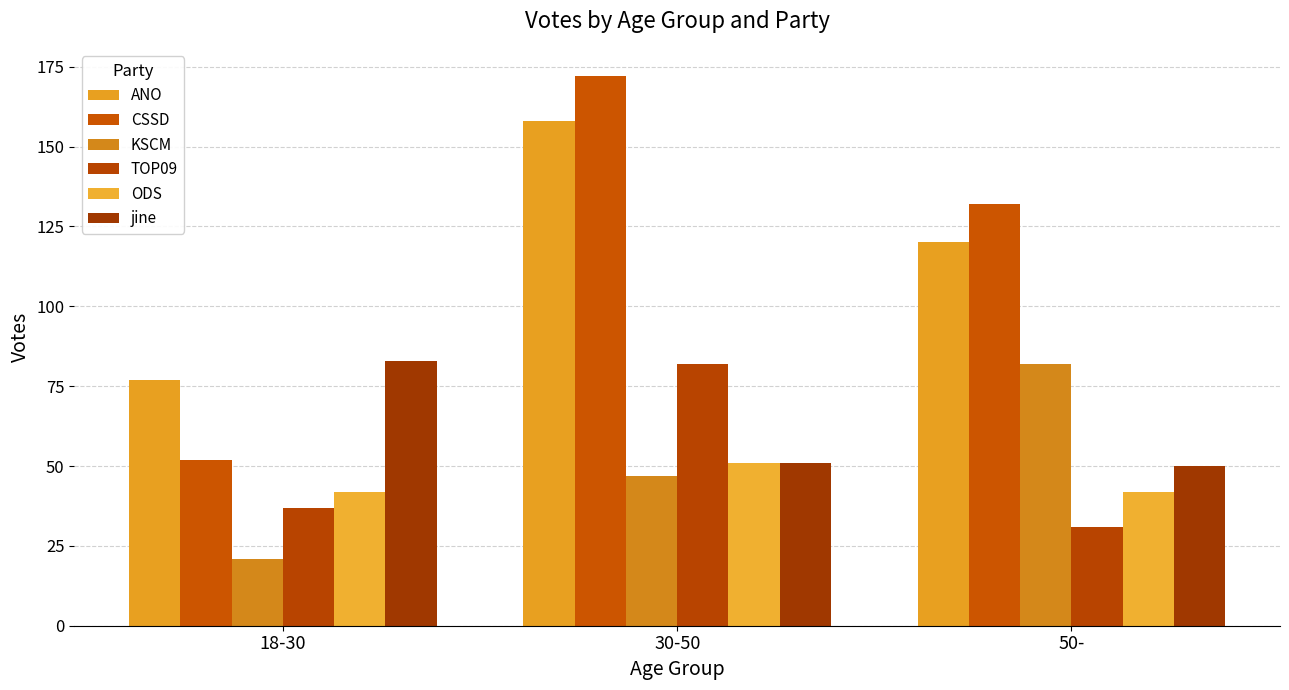

Which label corresponds to the smallest value in the chart?

18-30